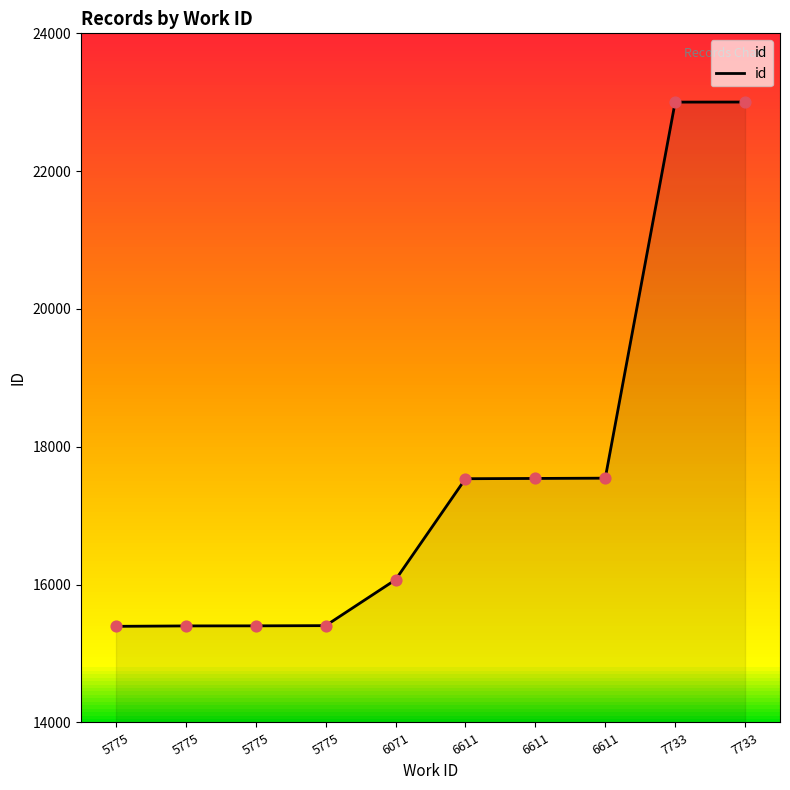

Approximately how many times larger is the value at 5775 compared to 5775?

1.0